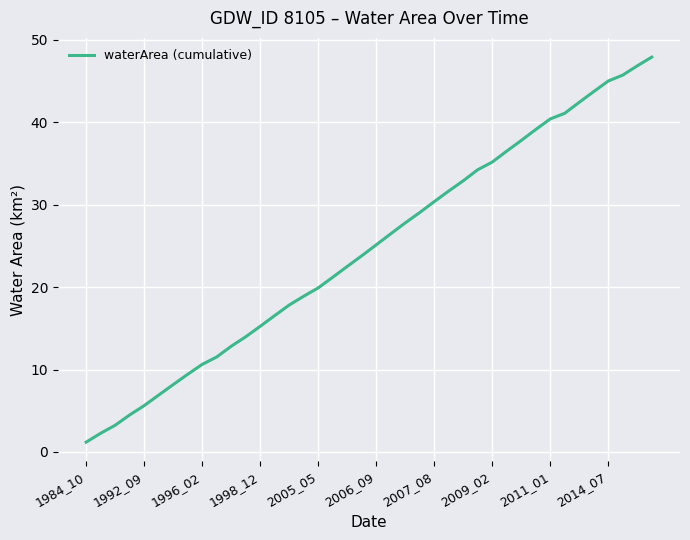

What is the maximum value shown in the chart?

47.9